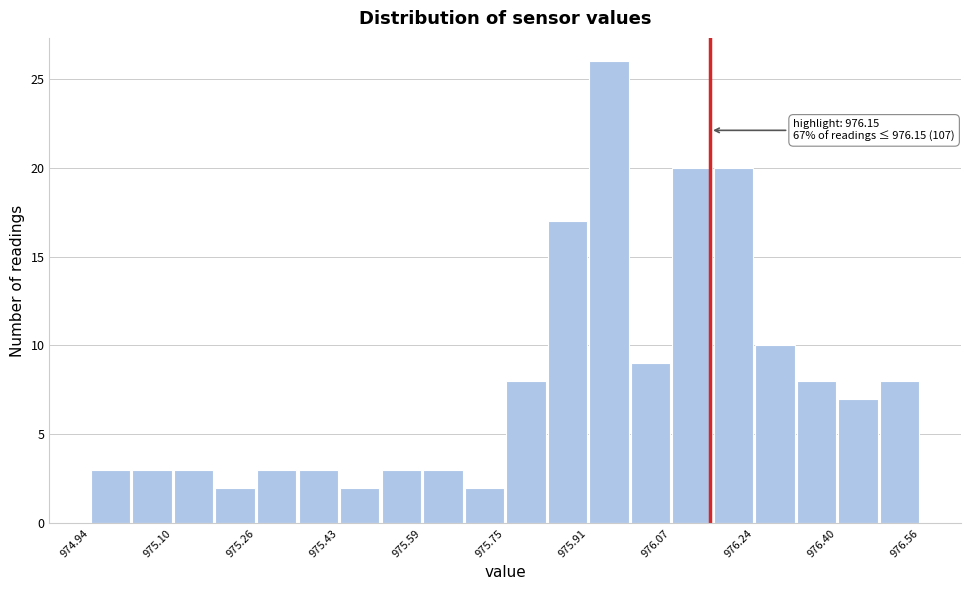

Over which range of the x-axis is the bar tallest?

975.92 to 976.00